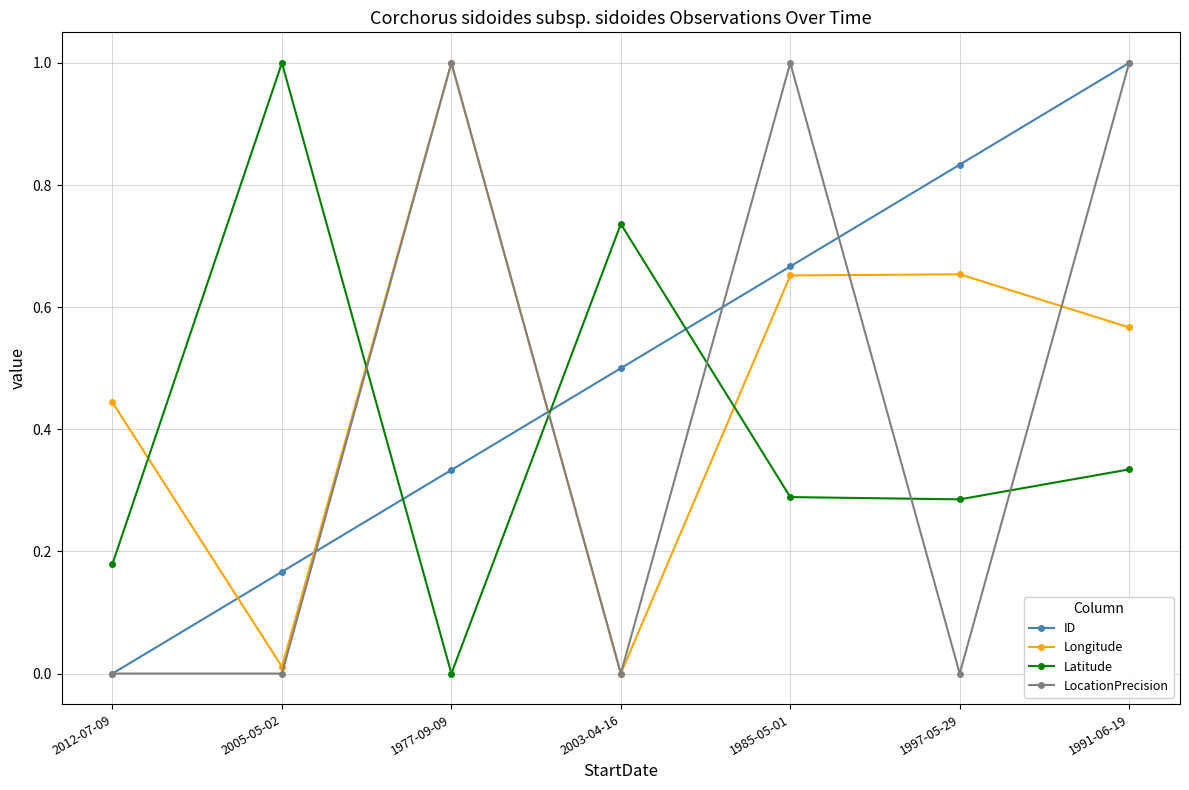

Which series has the largest total across all categories?

ID